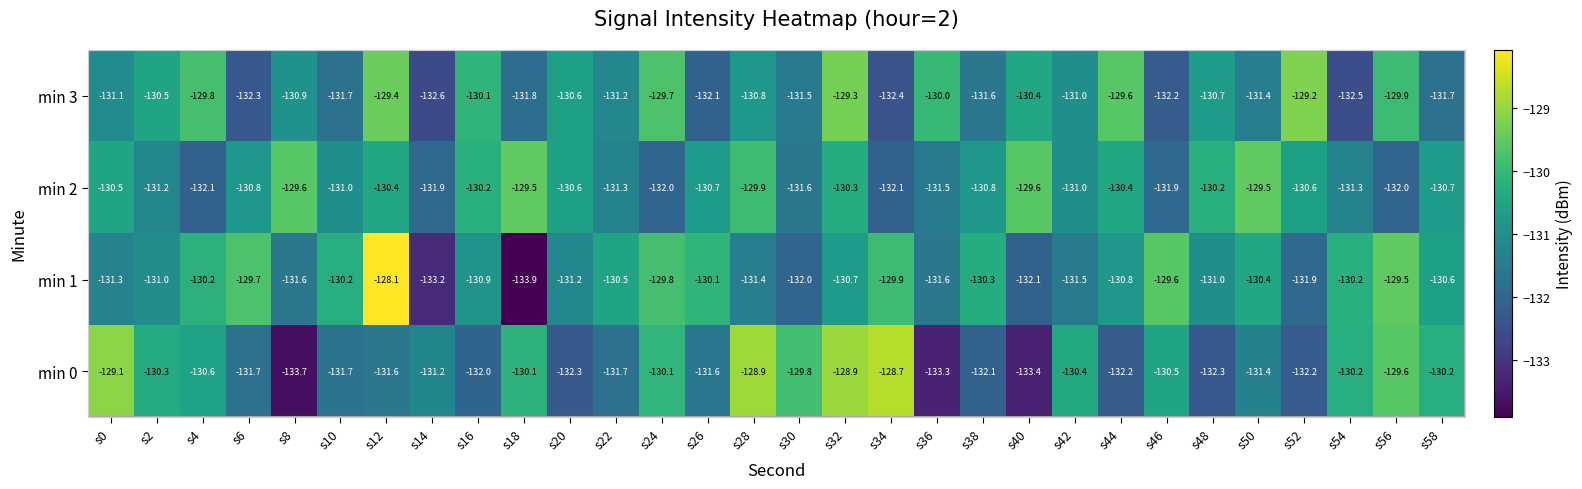

The min 3 series shows -60.8 at s54. True or false?

False